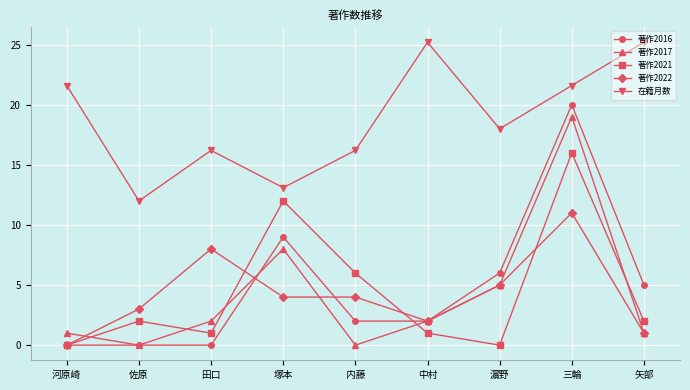

Which category has the lowest value in the 著作2022 series?

河原崎